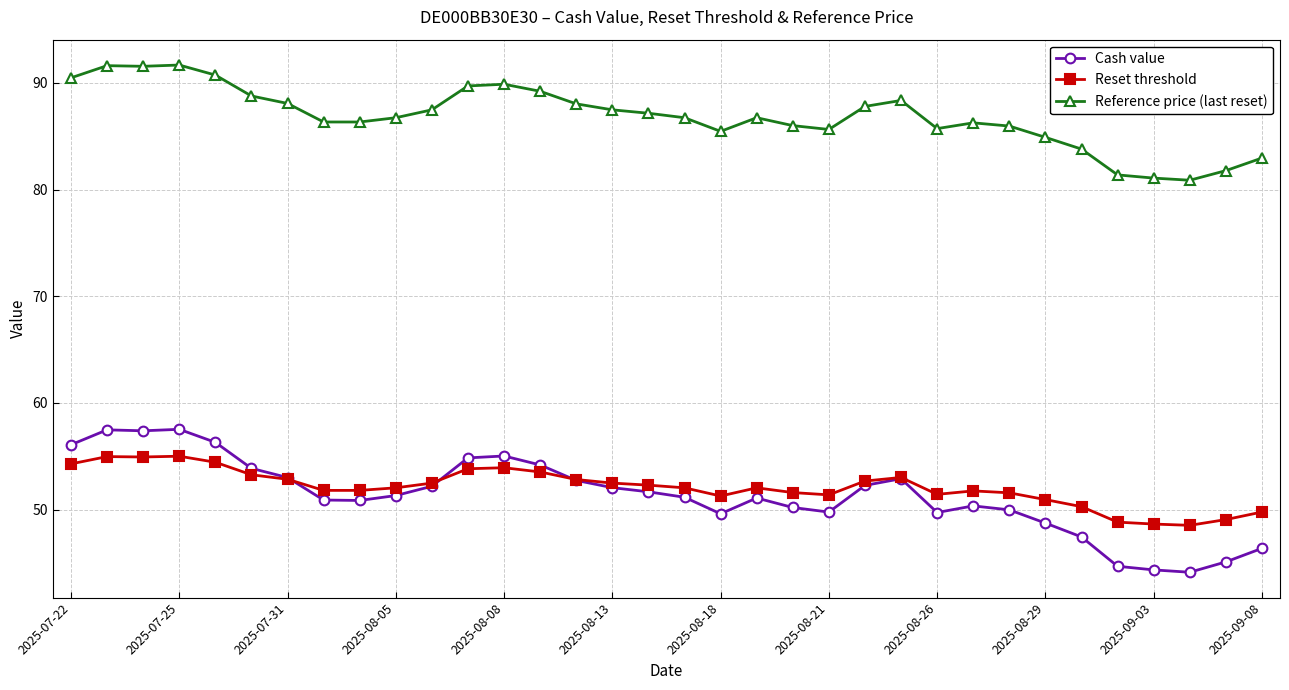

Which series has the largest range (max minus min)?

Cash value